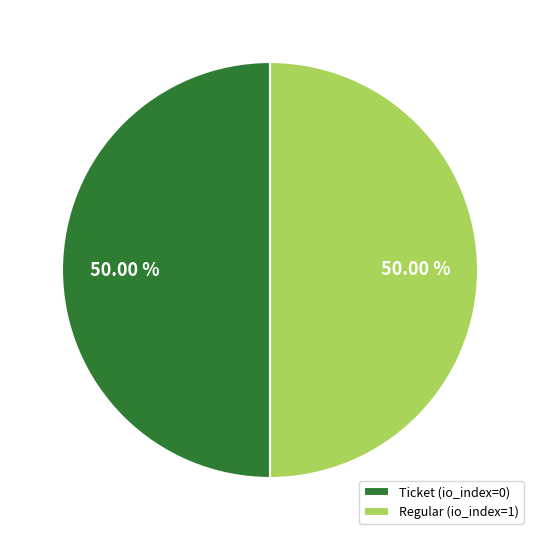

Approximately how many times larger is the value at Ticket (io_index=0) compared to Regular (io_index=1)?

1.0